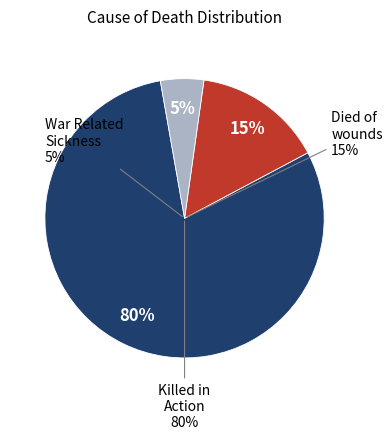

Count the number of slices in the pie.

3